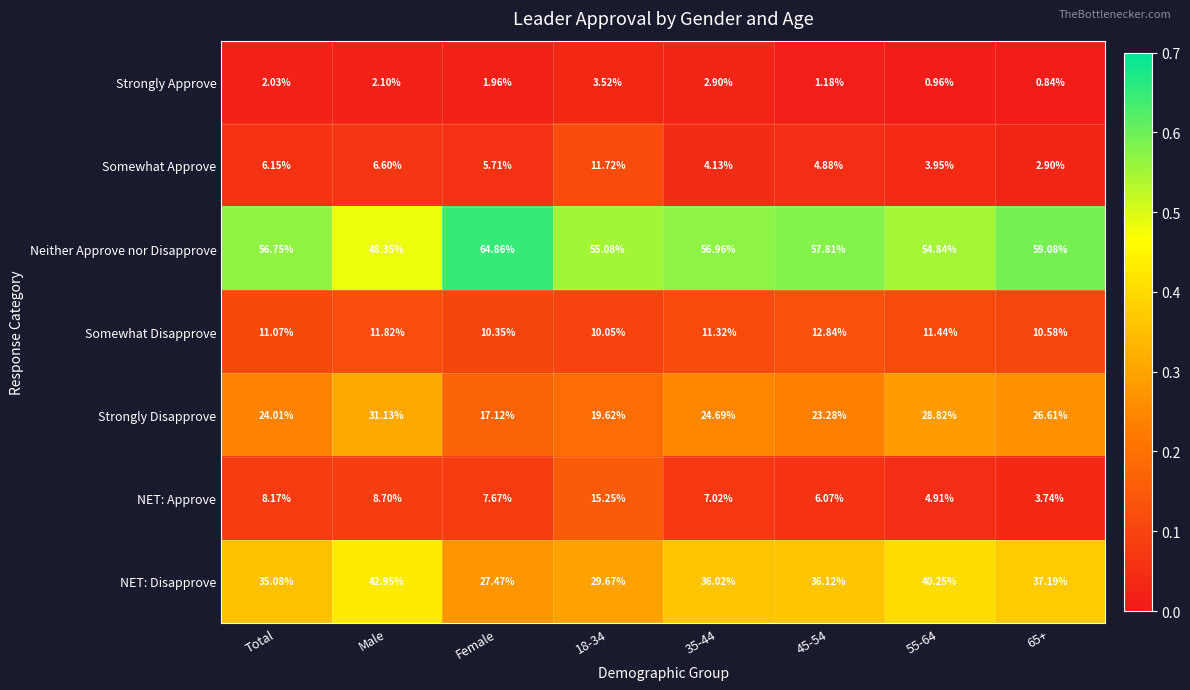

At which label does Neither Approve nor Disapprove reach its minimum?

Male